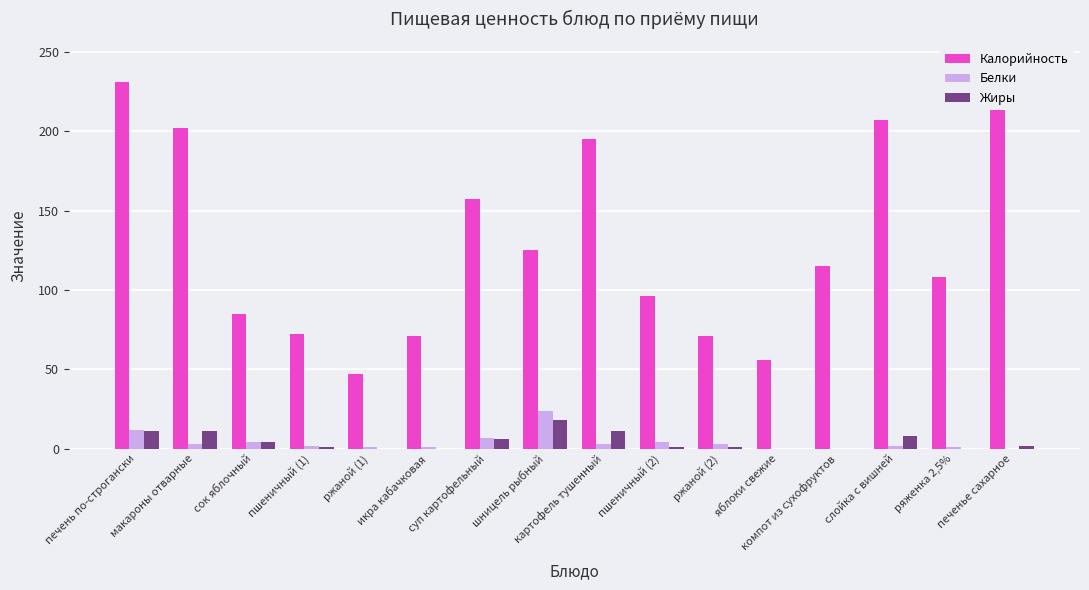

At which label does Калорийность reach its peak?

печенье сахарное